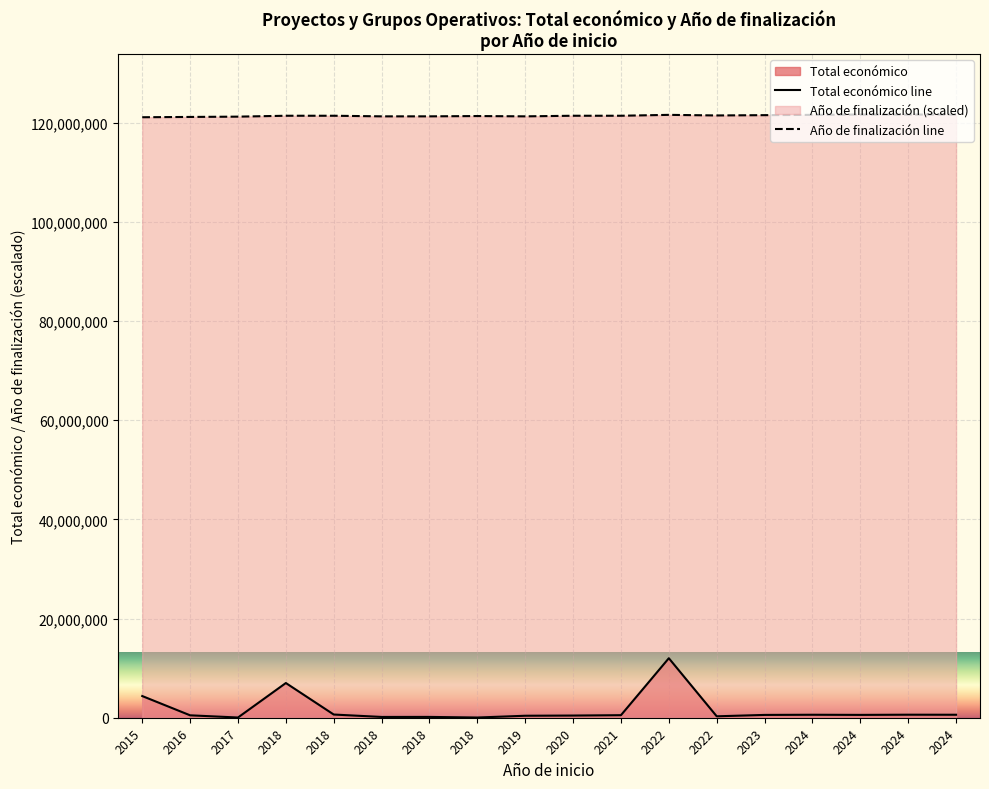

What is the difference between the maximum and minimum values in the Total económico line series?

11957509